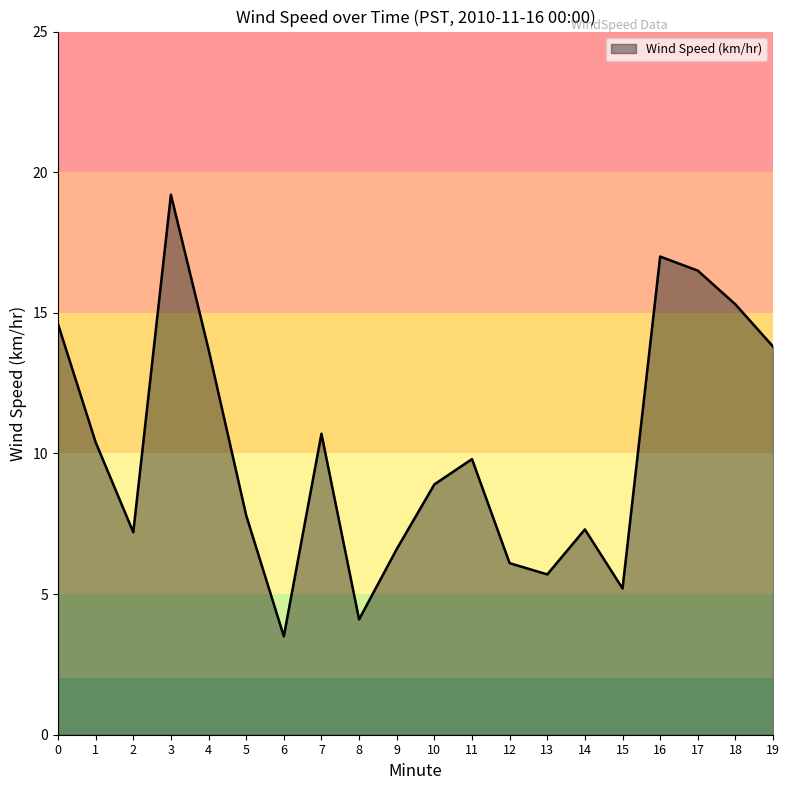

Is it true that the value at 6 is 3.5?

True